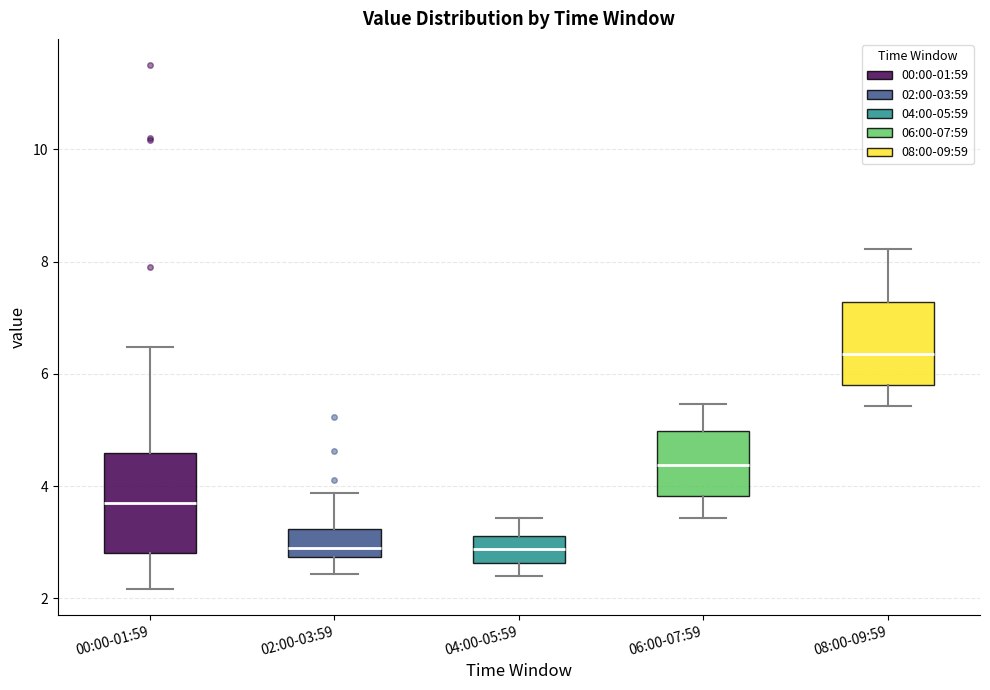

Reading left to right, transcribe this box plot: for each box, give where its median line is, the range the box spans, and where its two whiskers end, as read against the y-axis. The values are not printed on the chart, so give them approximately, as read against the axis.

00:00-01:59: median 3.8, box 2.8 to 4.6, whiskers 2.2 to 6.4
02:00-03:59: median 3.0, box 2.8 to 3.2, whiskers 2.4 to 3.8
04:00-05:59: median 2.8, box 2.6 to 3.2, whiskers 2.4 to 3.4
06:00-07:59: median 4.4, box 3.8 to 5.0, whiskers 3.4 to 5.4
08:00-09:59: median 6.4, box 5.8 to 7.2, whiskers 5.4 to 8.2